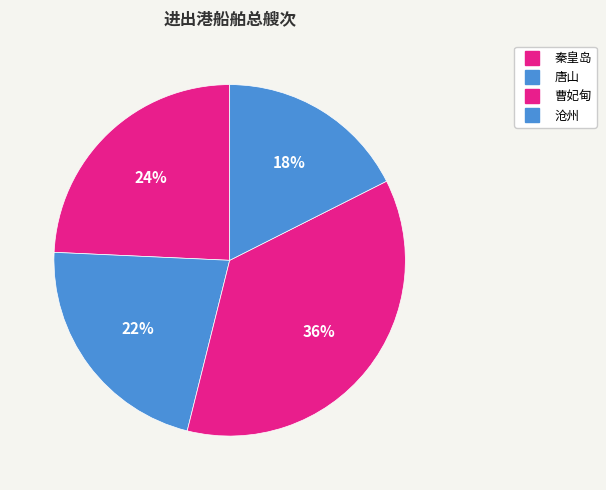

Between 曹妃甸 and 秦皇岛, which is larger?

曹妃甸